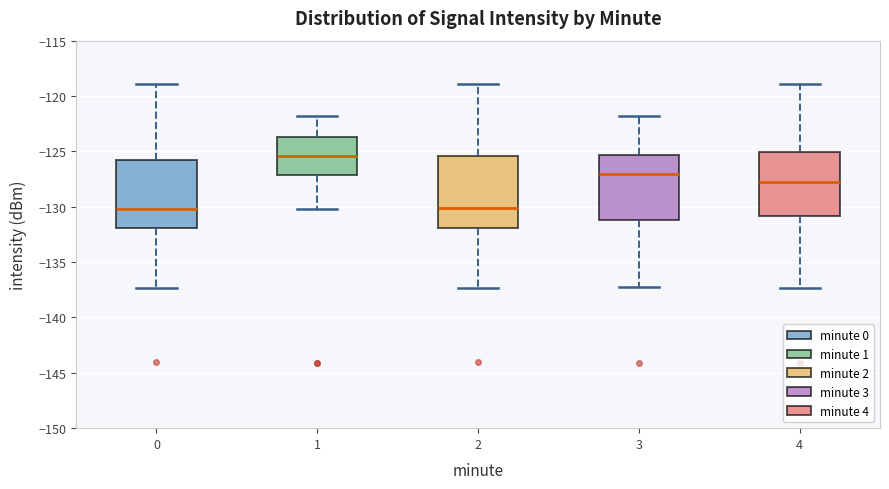

Reading left to right, read every box against the y-axis: the position of its median line, the range the box covers, and the ends of its whiskers. The values are not printed on the chart, so give them approximately, as read against the axis.

0: median -130.0, box -132.0 to -126.0, whiskers -137.5 to -119.0
1: median -125.5, box -127.0 to -123.5, whiskers -130.0 to -122.0
2: median -130.0, box -132.0 to -125.5, whiskers -137.5 to -119.0
3: median -127.0, box -131.0 to -125.5, whiskers -137.5 to -122.0
4: median -128.0, box -131.0 to -125.0, whiskers -137.5 to -119.0